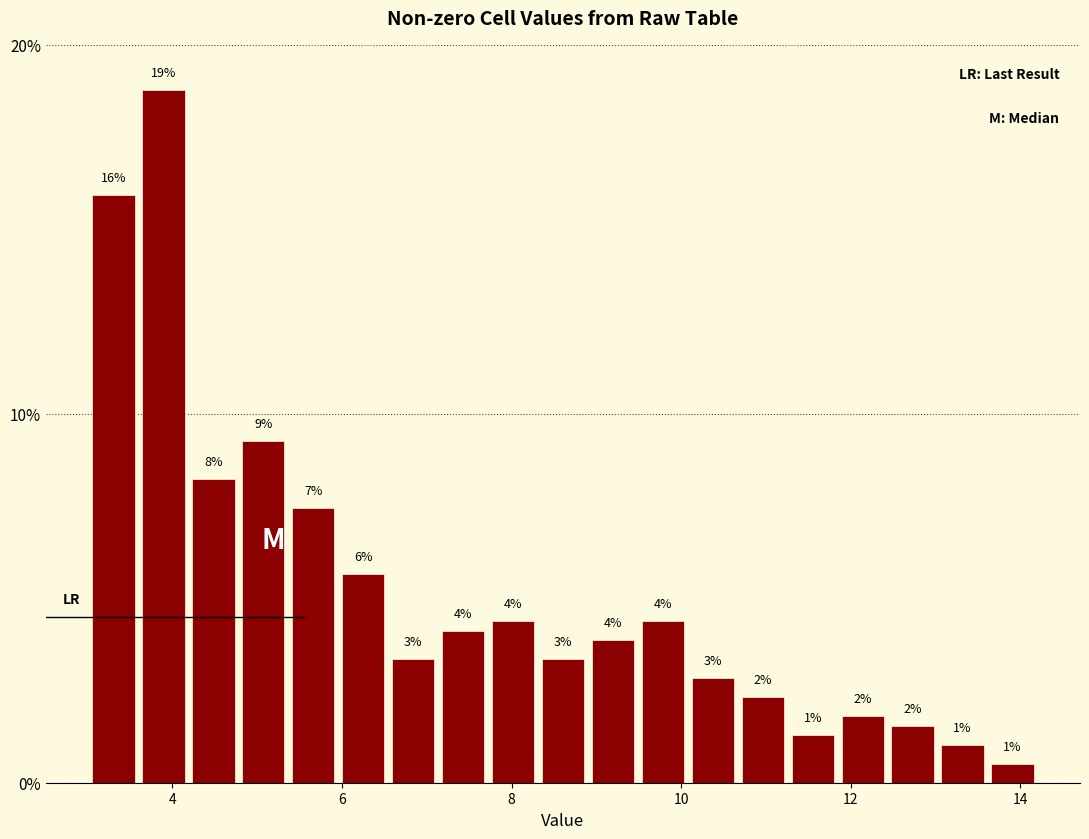

Read against the x-axis, roughly where is the centre of the tallest bar?

3.8